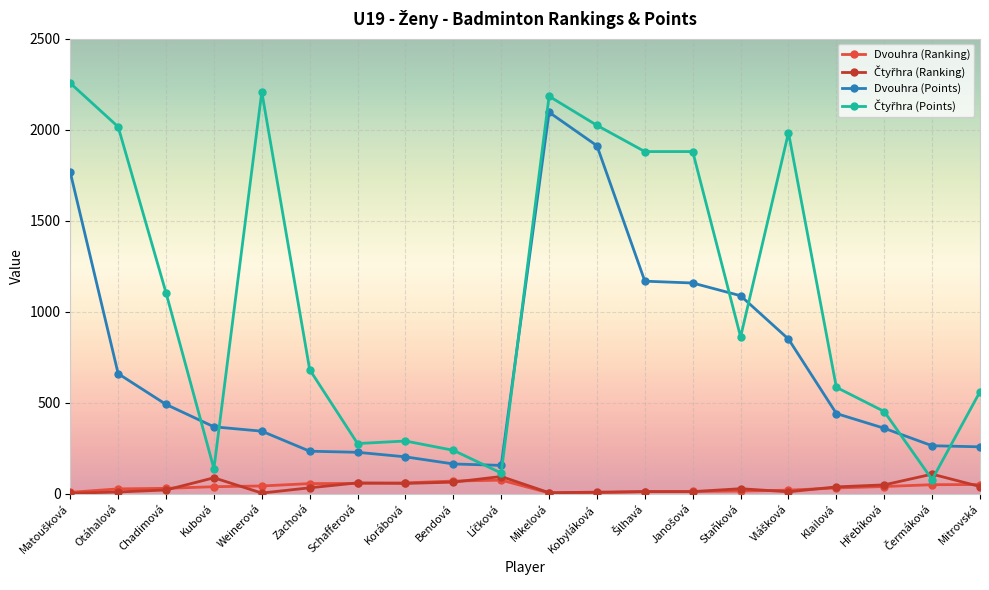

How many data points in Dvouhra (Ranking) are less than 39?

10